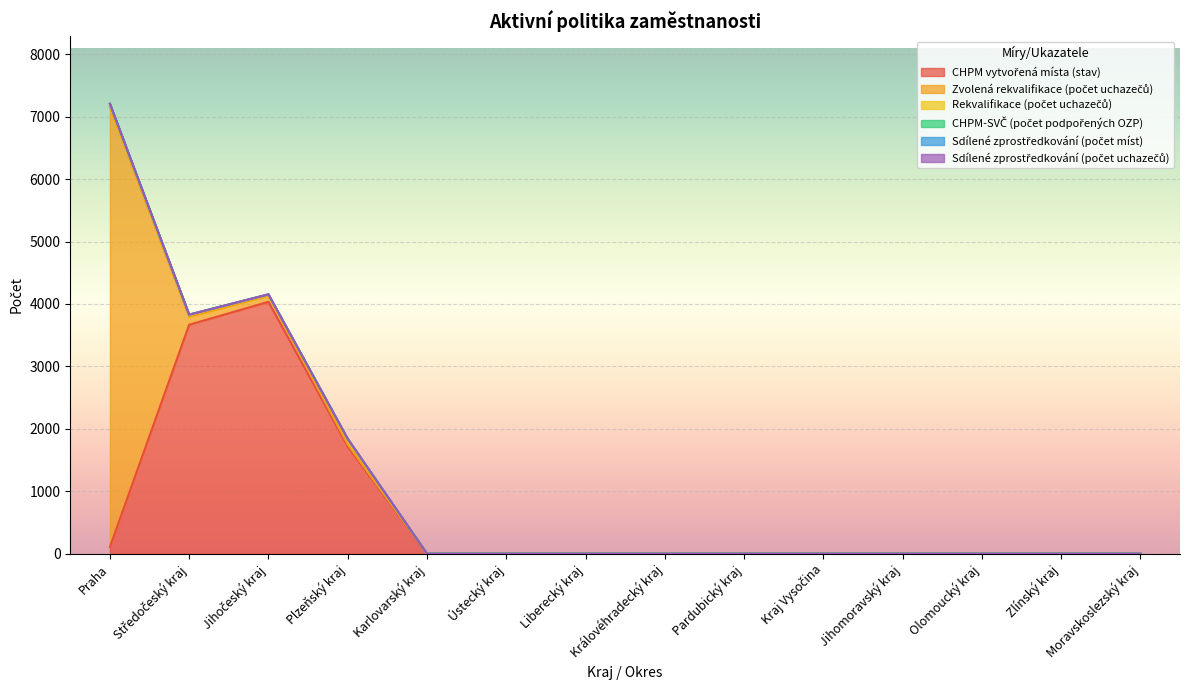

Between Praha and Královéhradecký kraj, which series saw the biggest shift?

Zvolená rekvalifikace (počet uchazečů)